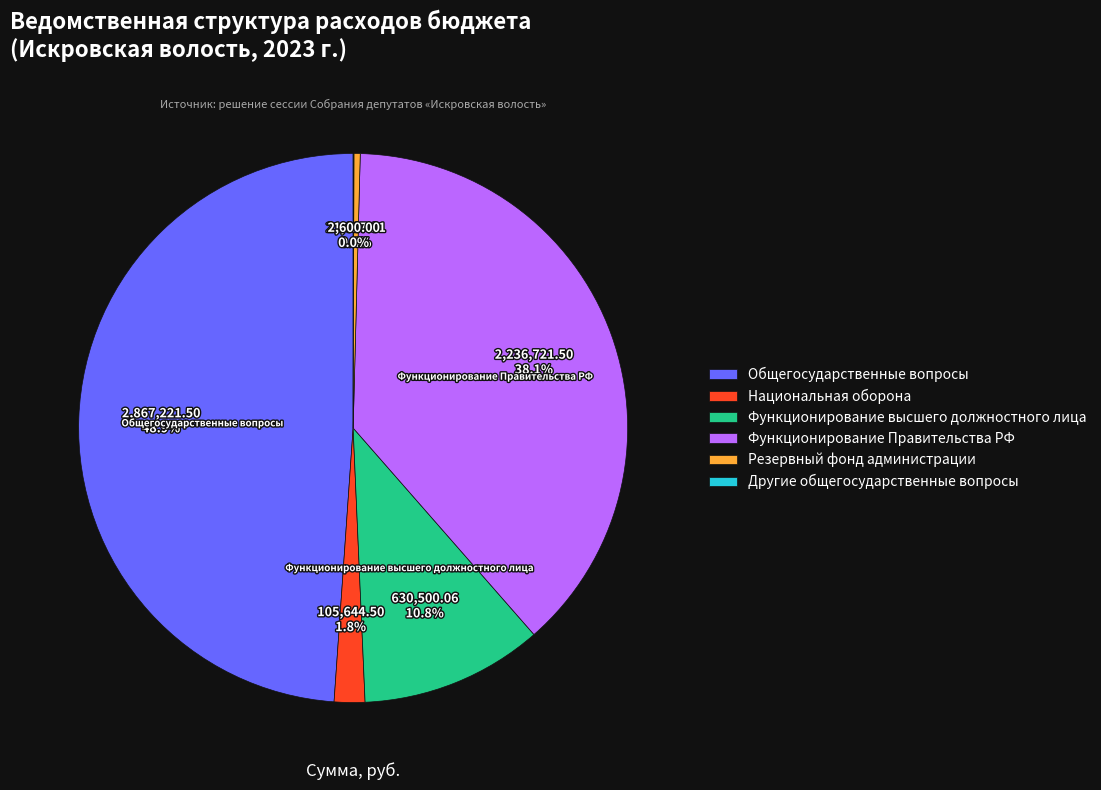

To the nearest percent, what is the difference between the largest and smallest slice percentages?

49%